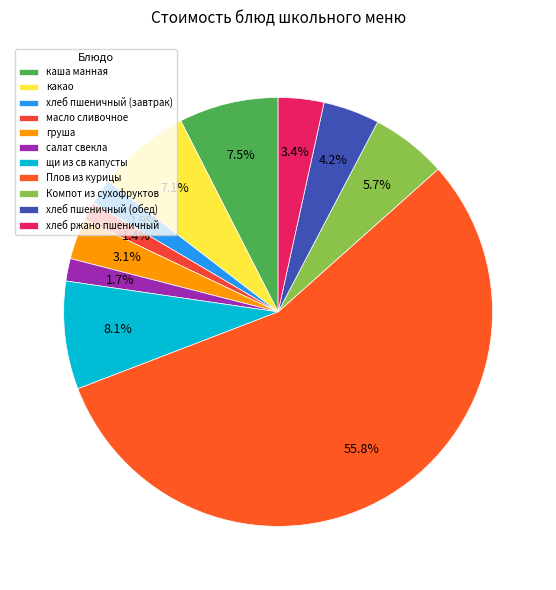

The каша манная slice represents 7% of the pie. True or false?

True